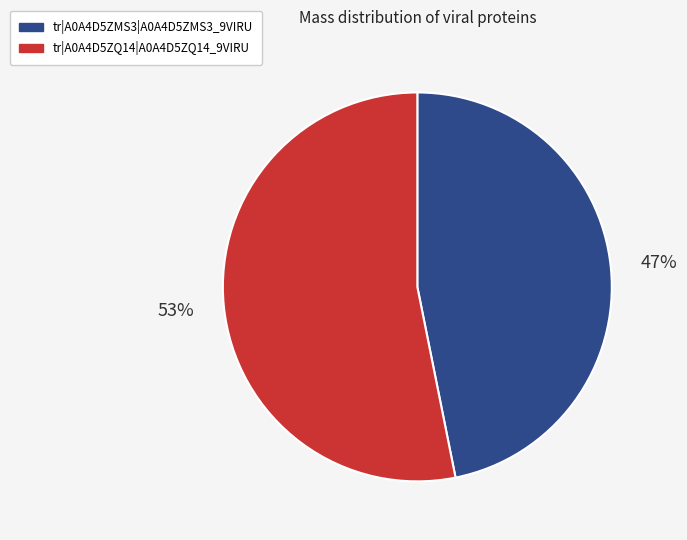

Do tr|A0A4D5ZMS3|A0A4D5ZMS3_9VIRU and tr|A0A4D5ZQ14|A0A4D5ZQ14_9VIRU together represent more than half of the pie?

Yes